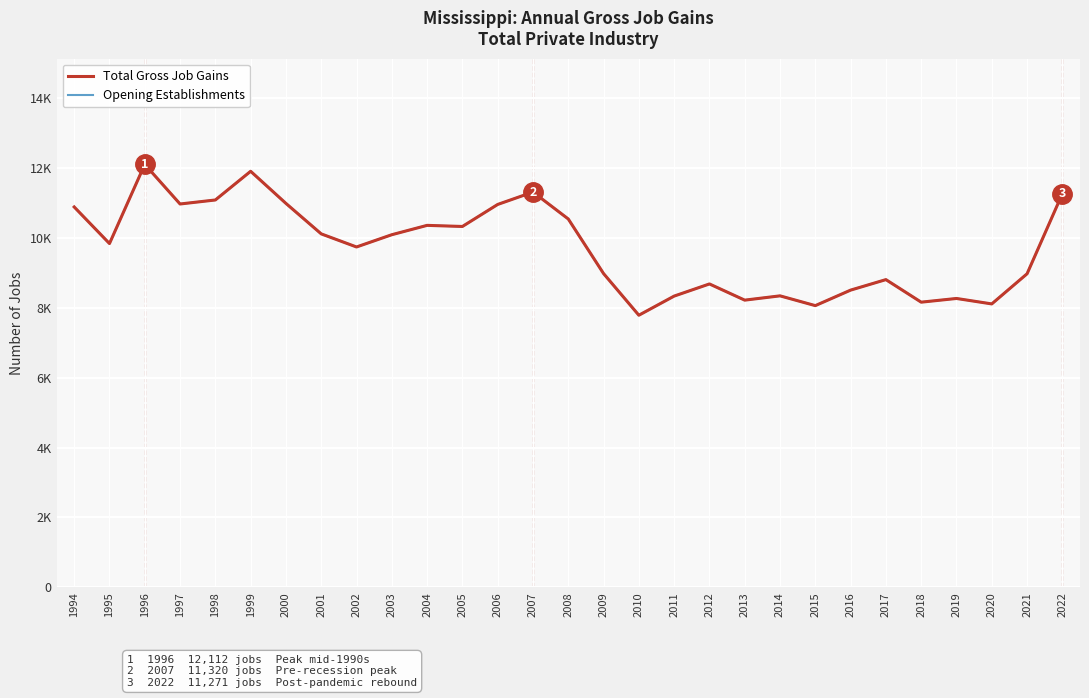

Is this an area chart (filled region under the line)?

No